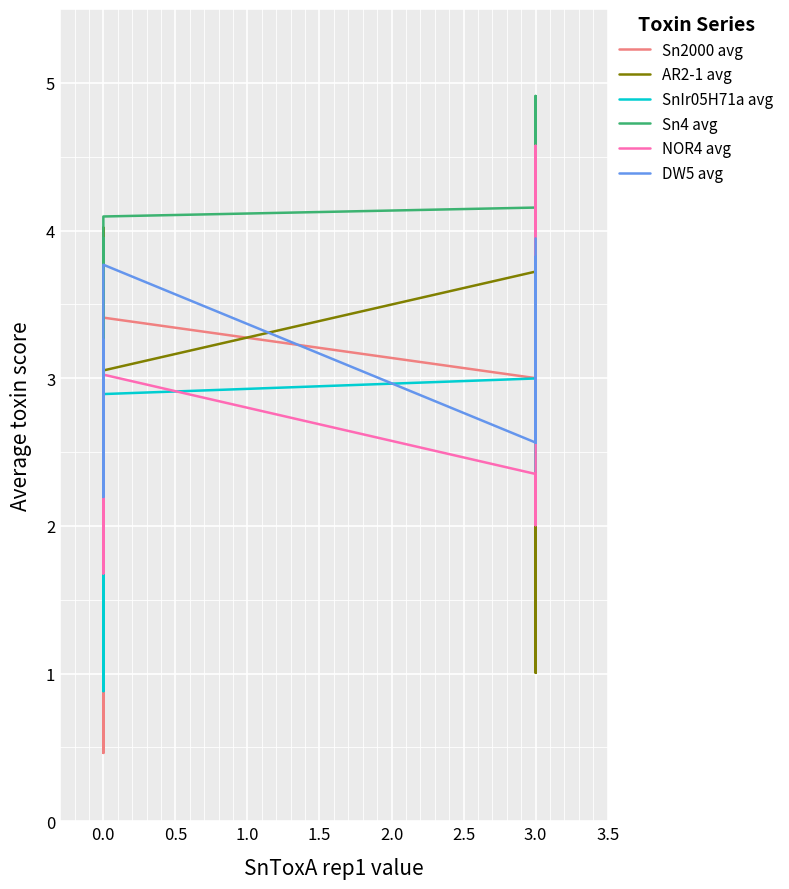

How many data points in Sn2000 avg are less than 3?

7